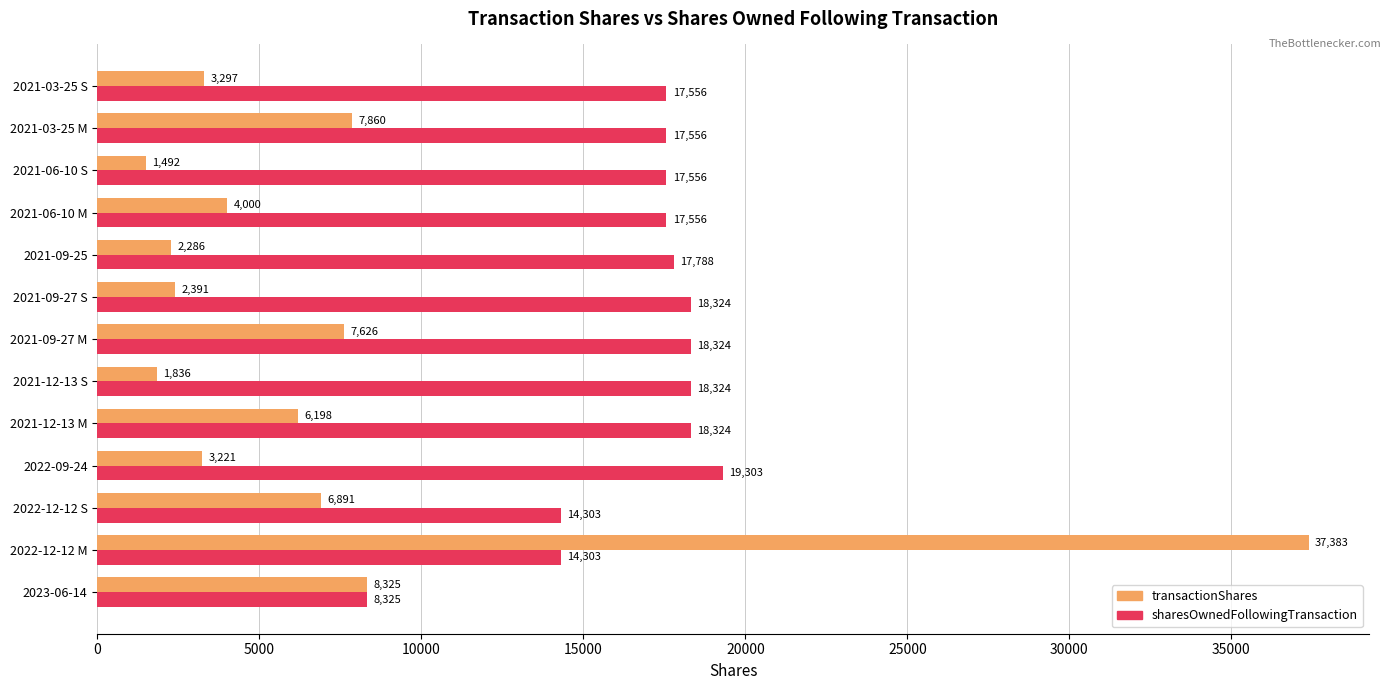

What is the sum of all sharesOwnedFollowingTransaction values?

217542